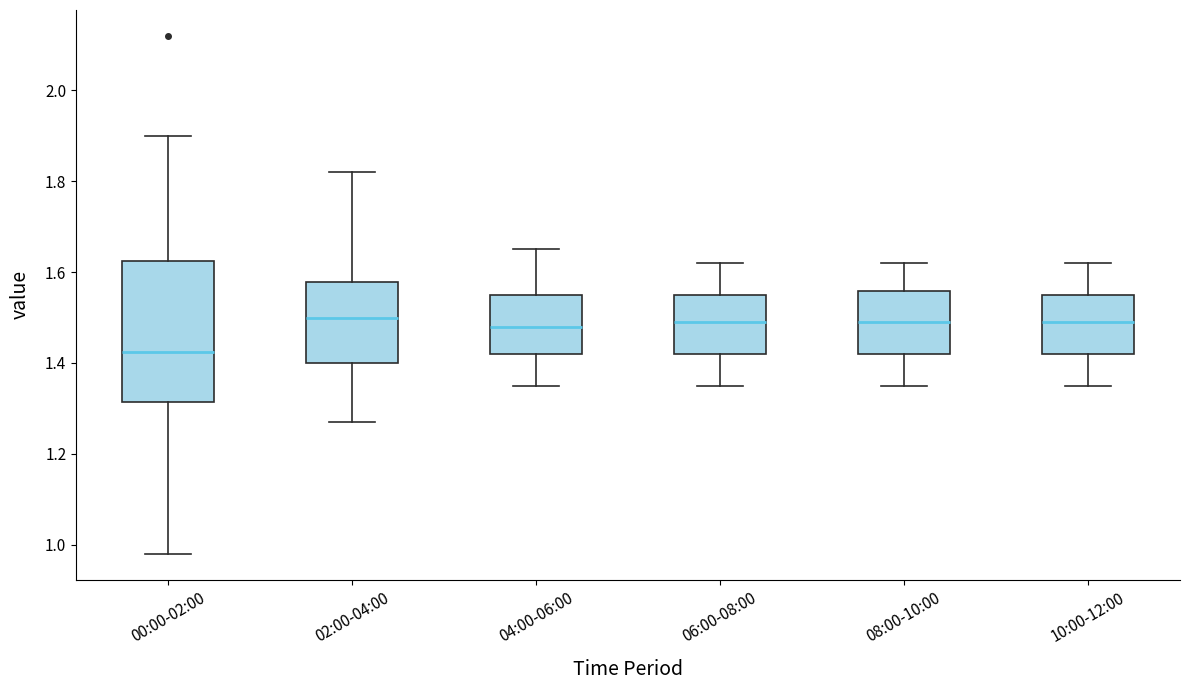

Reading left to right, transcribe this box plot: for each box, give where its median line is, the range the box spans, and where its two whiskers end, as read against the y-axis. The values are not printed on the chart, so give them approximately, as read against the axis.

00:00-02:00: median 1.42, box 1.32 to 1.62, whiskers 0.98 to 1.90
02:00-04:00: median 1.50, box 1.40 to 1.58, whiskers 1.28 to 1.82
04:00-06:00: median 1.48, box 1.42 to 1.56, whiskers 1.36 to 1.66
06:00-08:00: median 1.50, box 1.42 to 1.56, whiskers 1.36 to 1.62
08:00-10:00: median 1.50, box 1.42 to 1.56, whiskers 1.36 to 1.62
10:00-12:00: median 1.50, box 1.42 to 1.56, whiskers 1.36 to 1.62